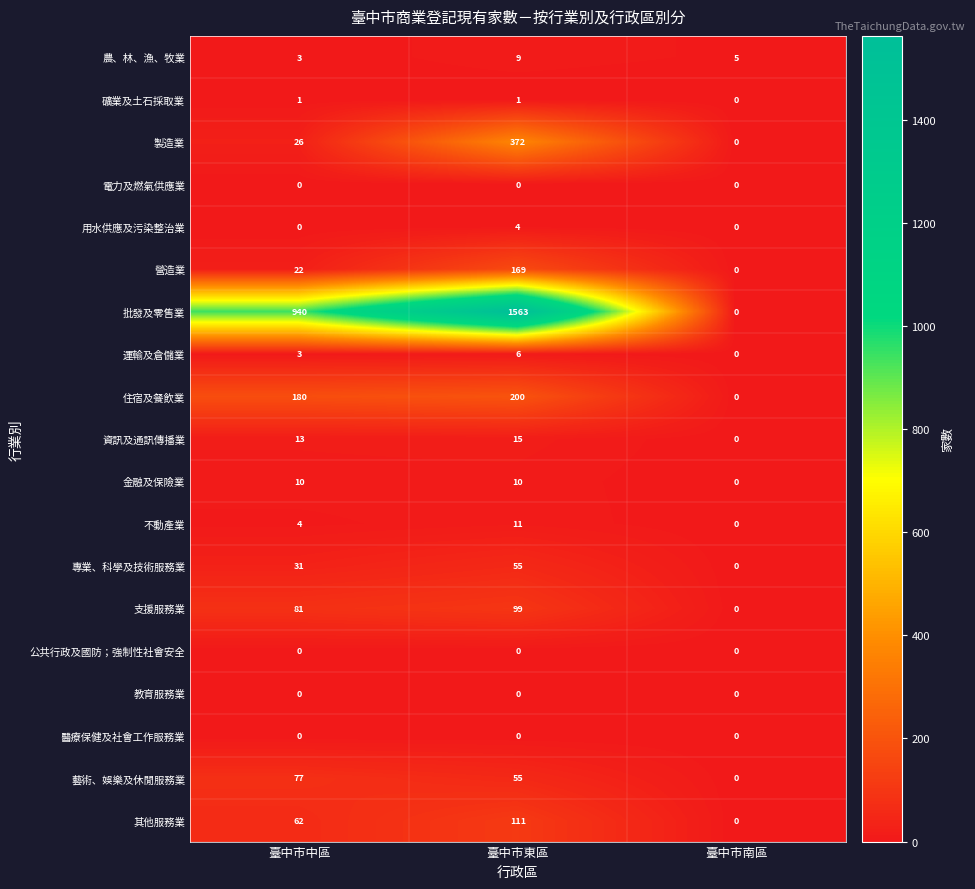

The value of 製造業 at 臺中市東區 is 575. True or false?

False